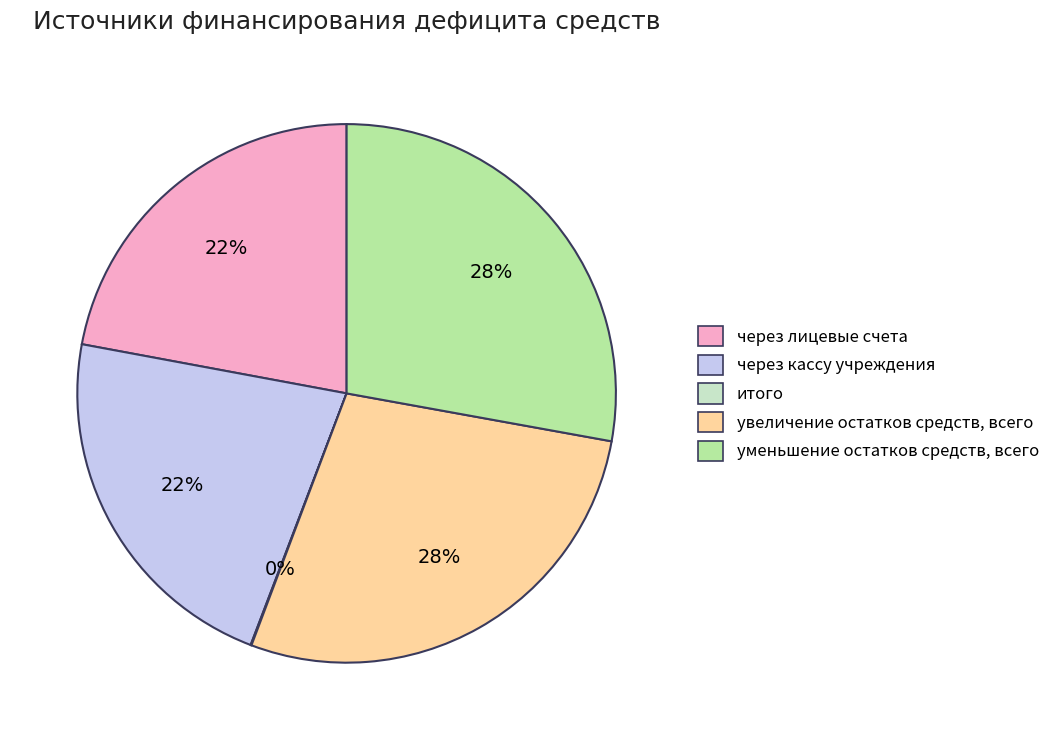

Does any single category account for the majority?

No